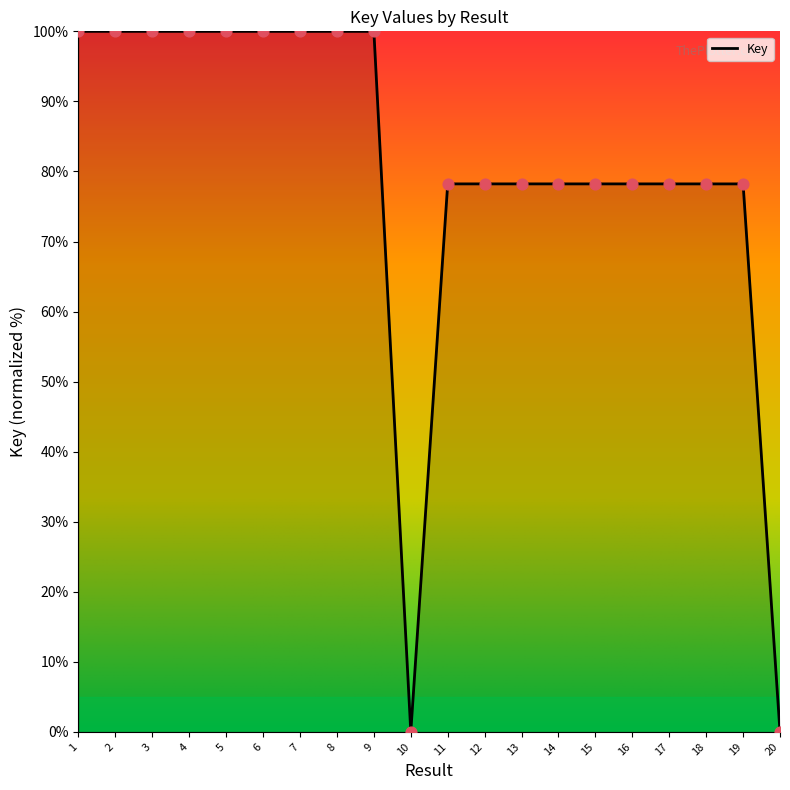

Which has a higher value, 14 or 20?

14